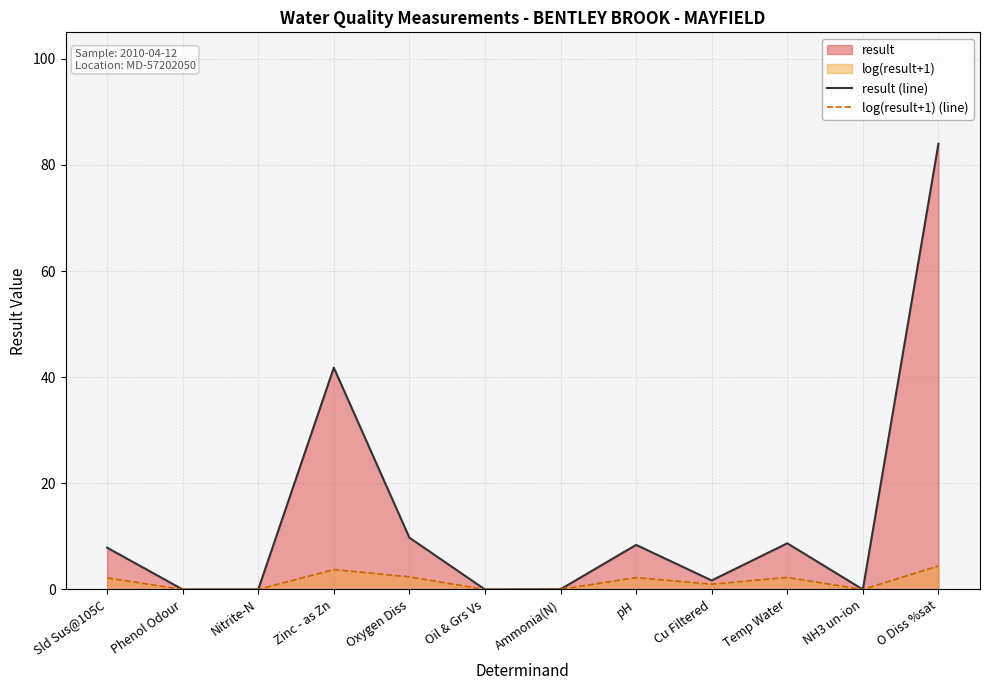

True or false: log(result+1) (line) has a value of 0.0 at NH3 un-ion.

False